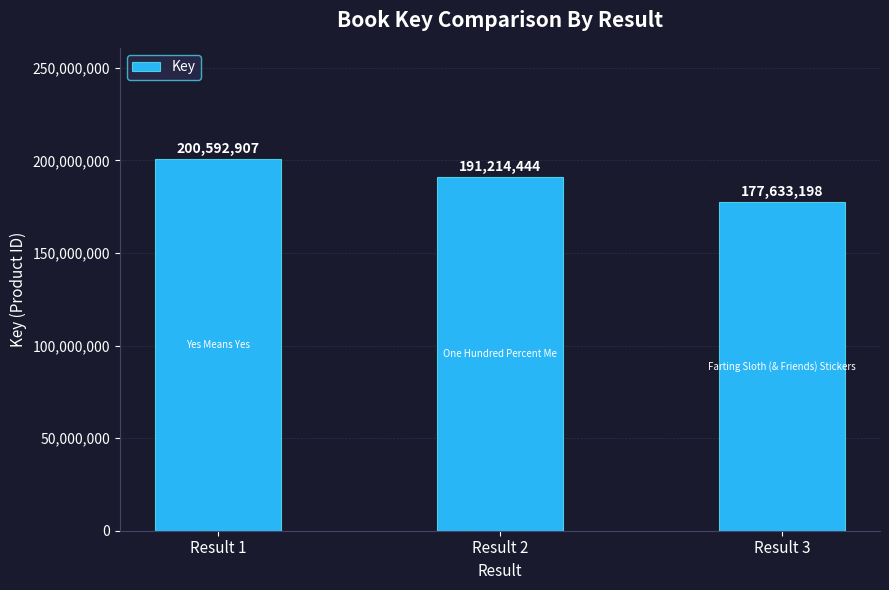

List the labels in order of value, smallest first.

Result 3, Result 2, Result 1